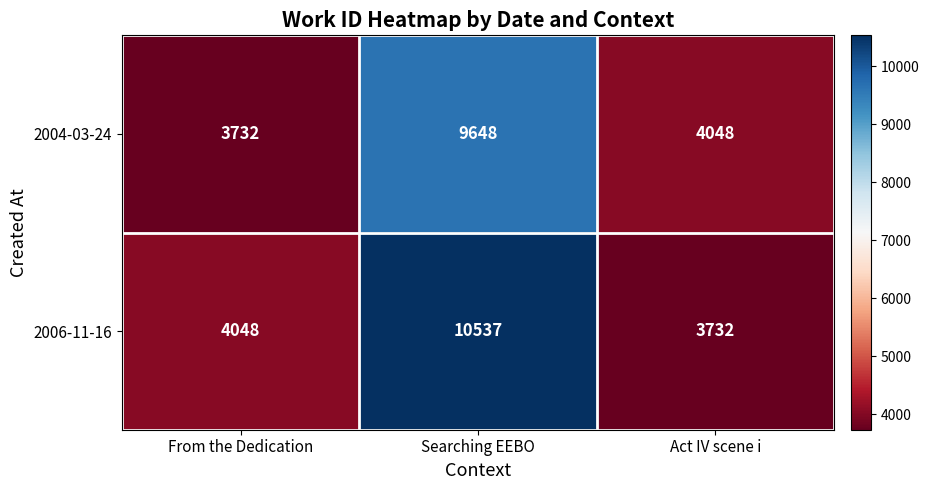

What is the minimum value for 2004-03-24?

3732